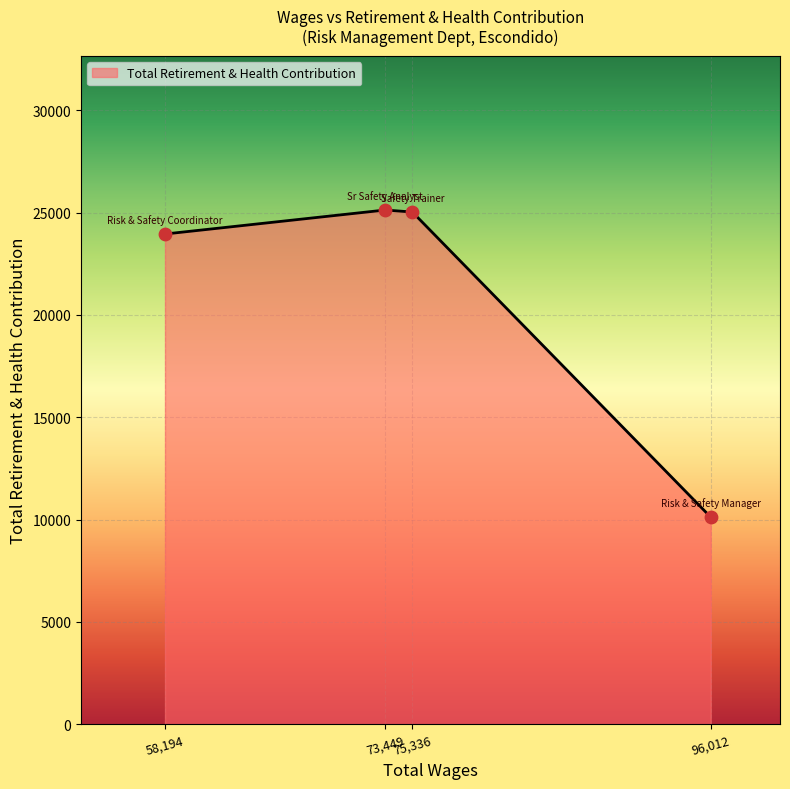

True or false: there are more than 2 points higher than both neighbors.

False